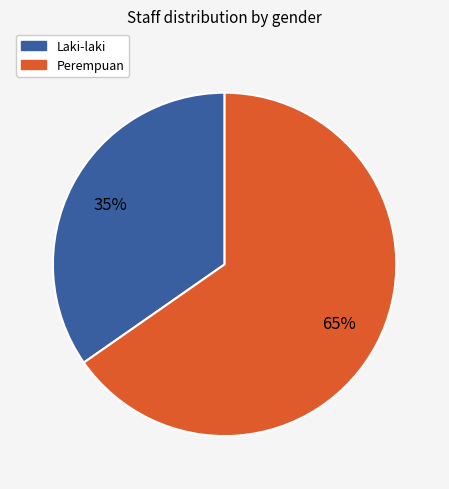

Is Laki-laki the majority of the pie?

No